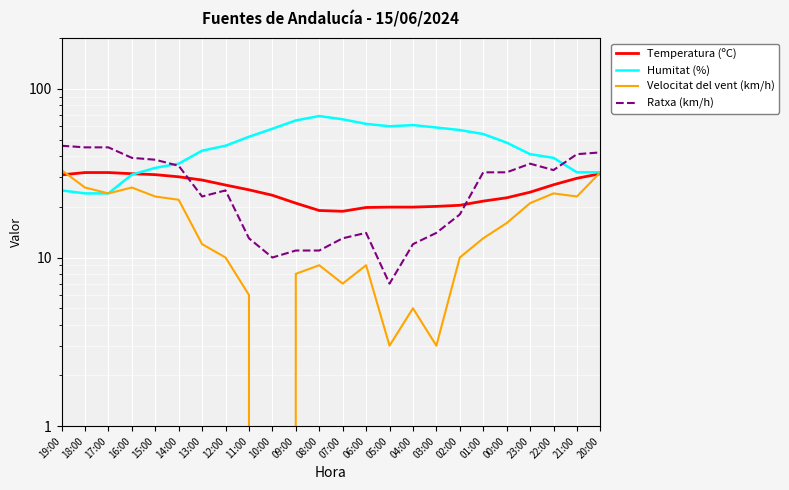

What is the sum of all Ratxa (km/h) values?

635.0